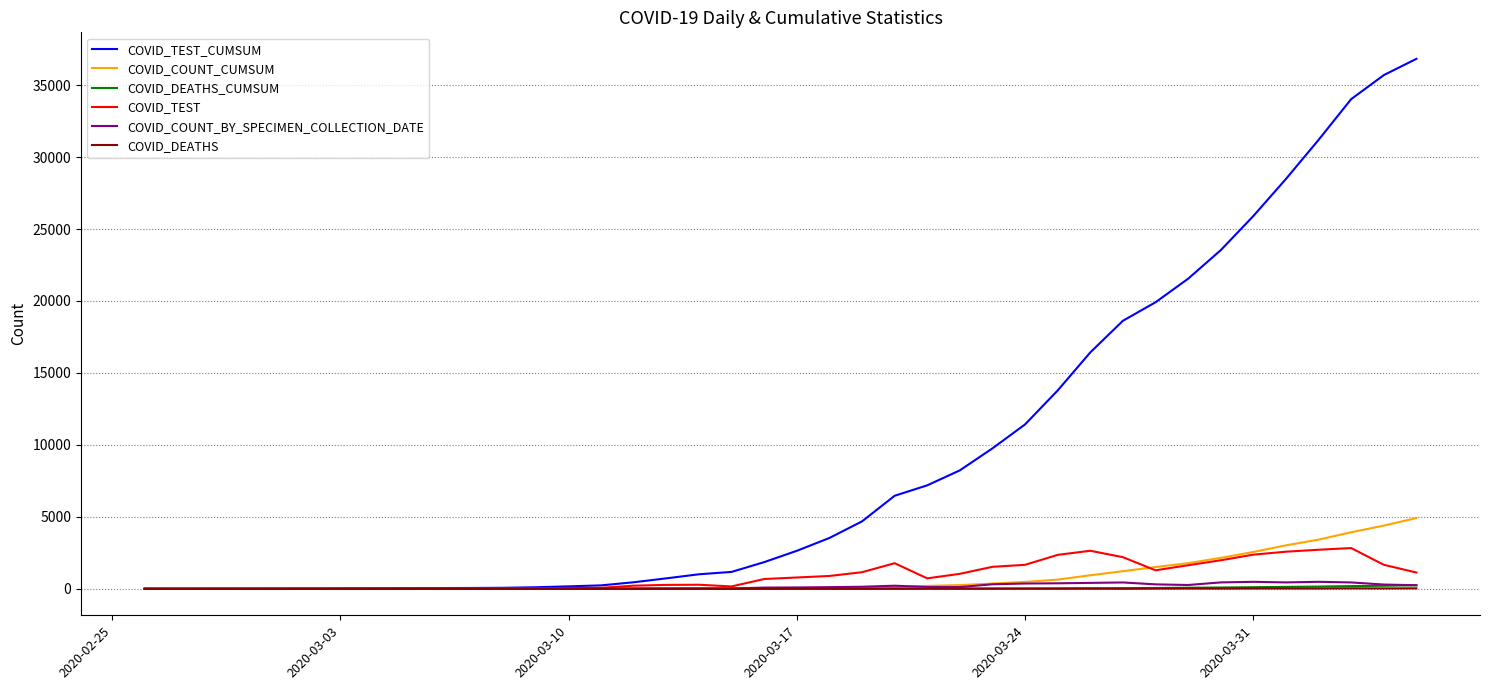

Which series has the largest total across all categories?

COVID_TEST_CUMSUM